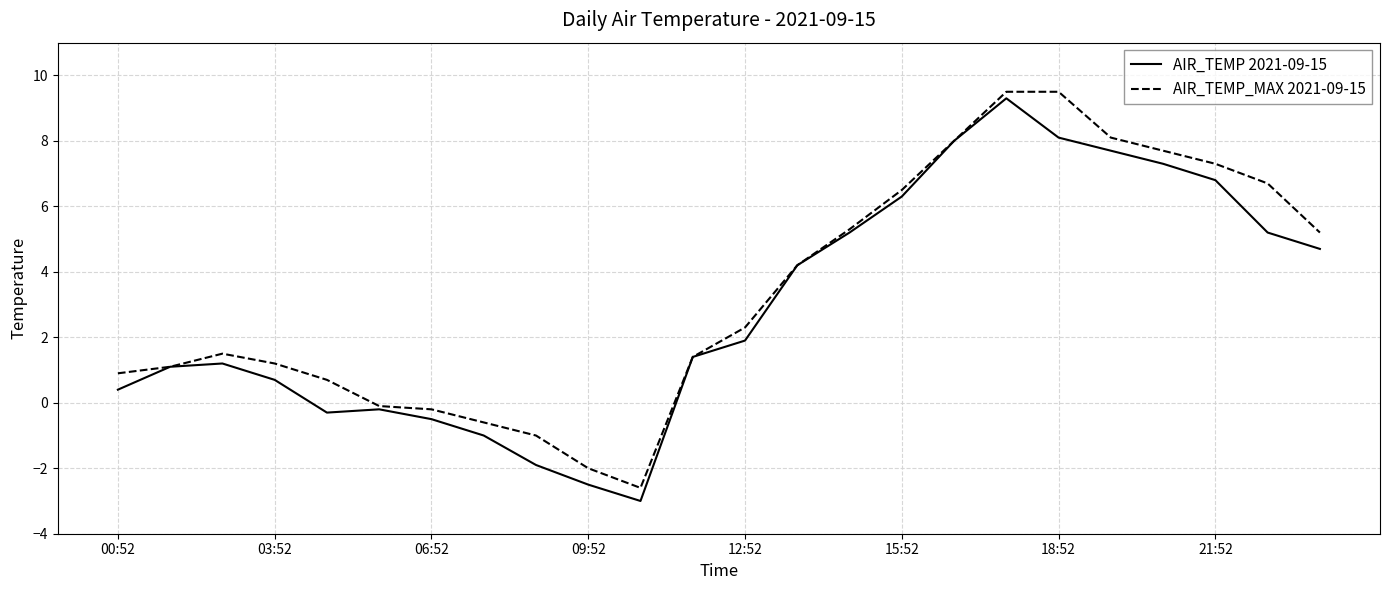

What is the smallest value displayed?

-3.0